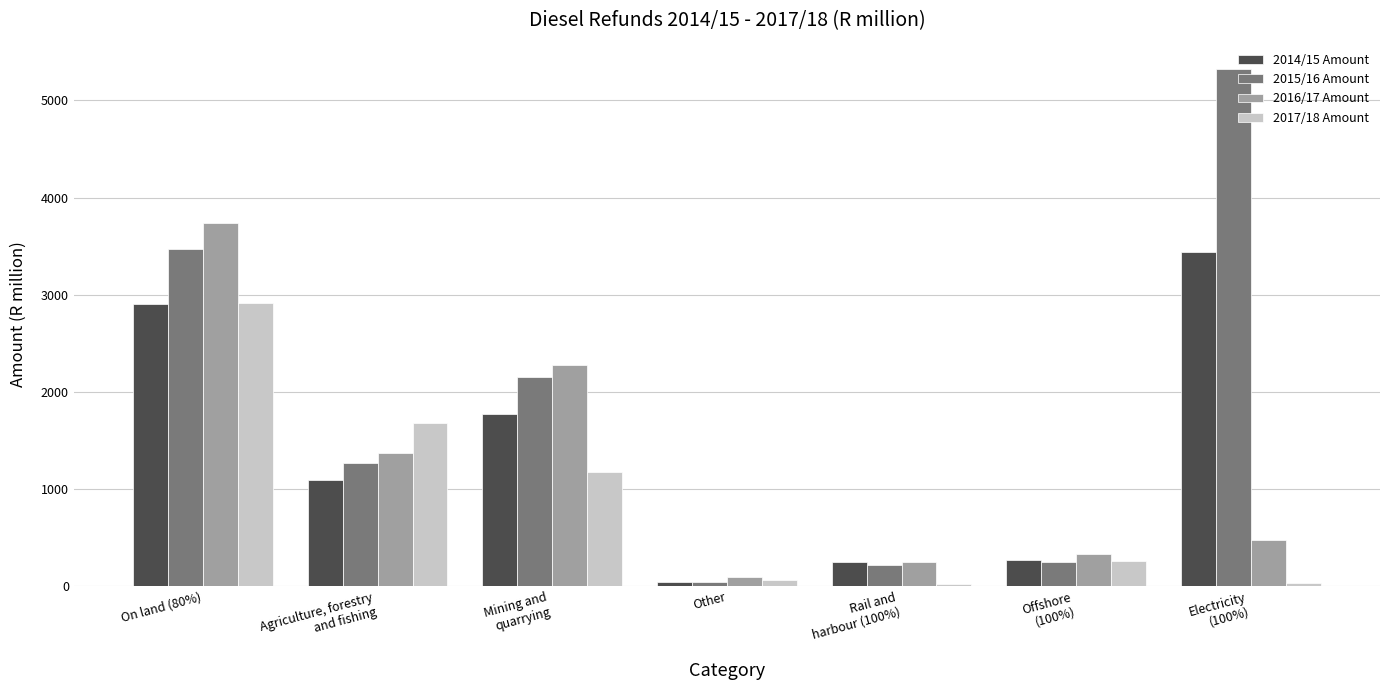

At which category is the sum across all series the highest?

On land (80%)